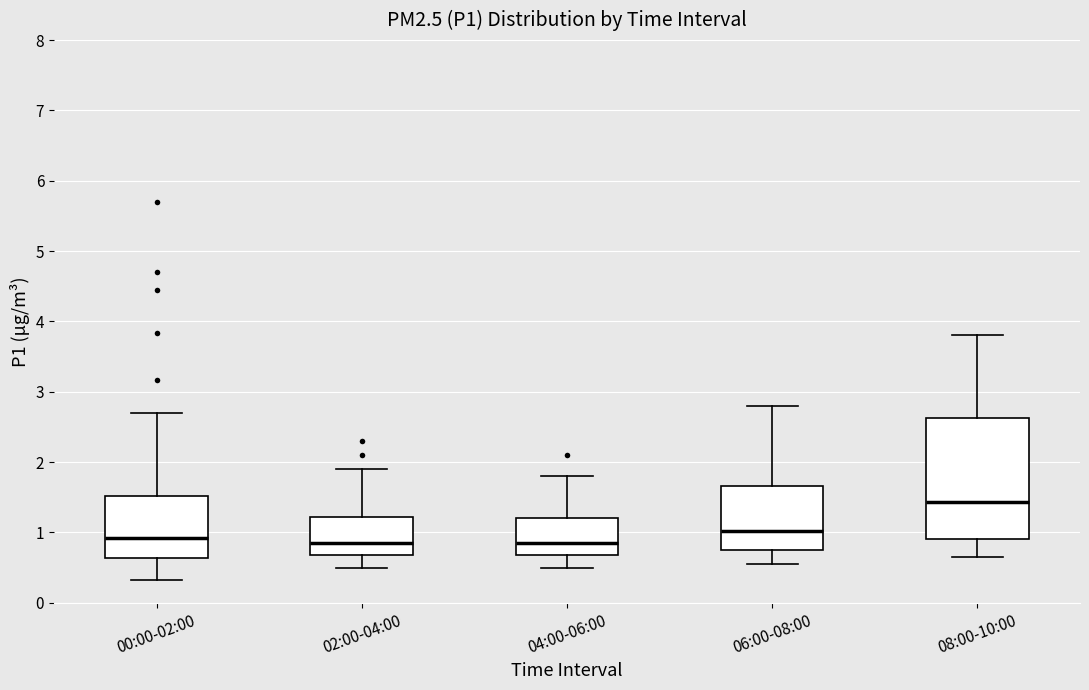

Reading left to right, read every box against the y-axis: the position of its median line, the range the box covers, and the ends of its whiskers. The values are not printed on the chart, so give them approximately, as read against the axis.

00:00-02:00: median 0.9, box 0.6 to 1.5, whiskers 0.3 to 2.7
02:00-04:00: median 0.9, box 0.7 to 1.2, whiskers 0.5 to 1.9
04:00-06:00: median 0.9, box 0.7 to 1.2, whiskers 0.5 to 1.8
06:00-08:00: median 1.0, box 0.7 to 1.7, whiskers 0.6 to 2.8
08:00-10:00: median 1.4, box 0.9 to 2.6, whiskers 0.7 to 3.8